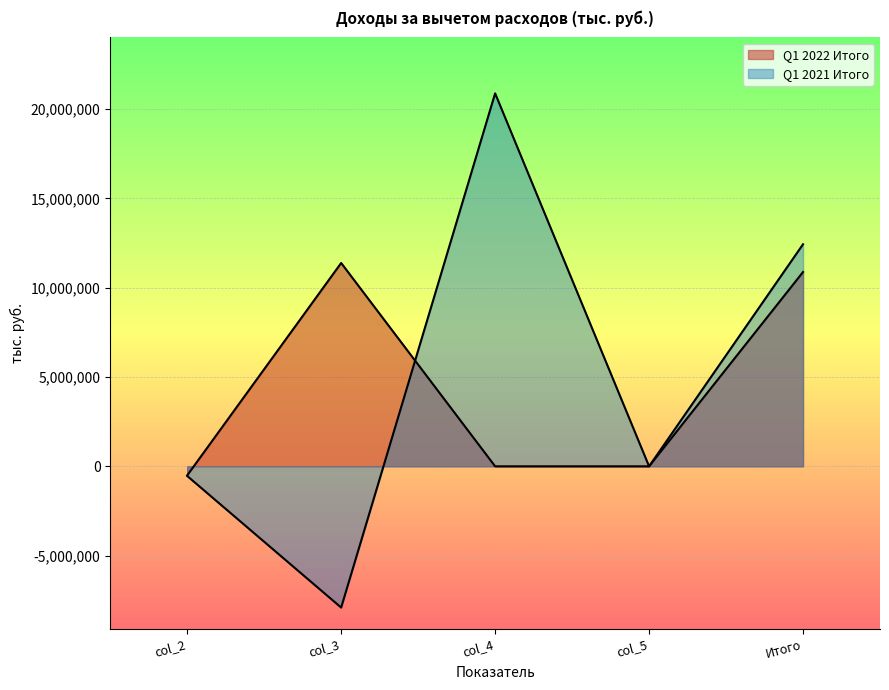

The value of Q1 2022 Итого at col_4 is 0.0. True or false?

True